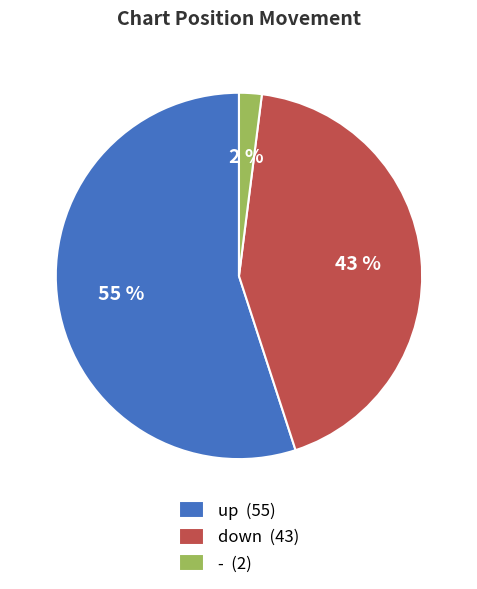

Which category has the smallest portion of the pie?

-